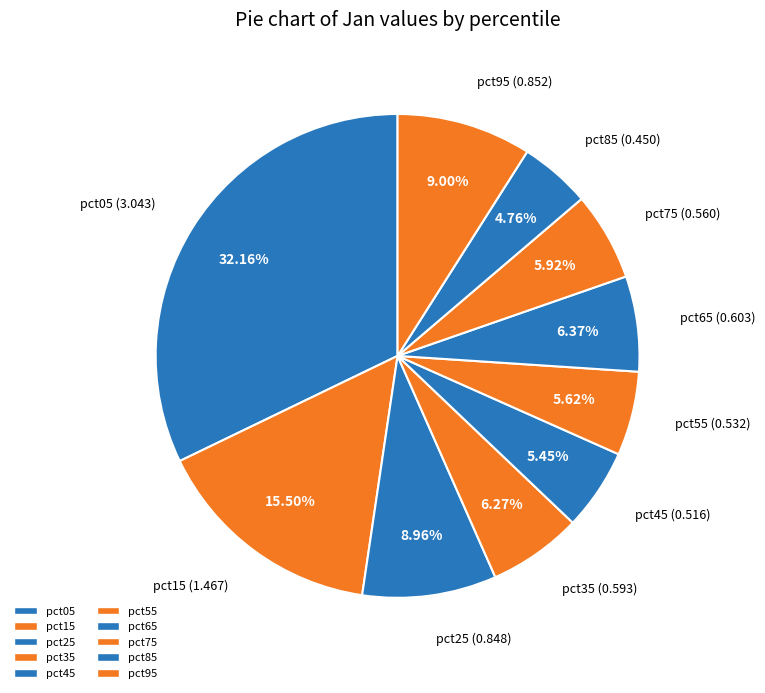

What portion of the pie excludes pct45?

94.6%